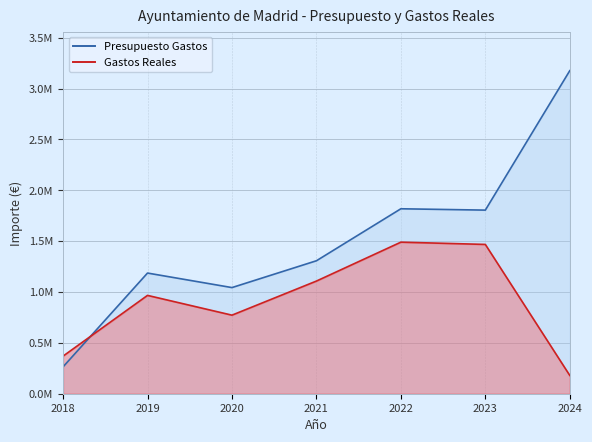

What are all the series names shown in the legend?

Presupuesto Gastos, Gastos Reales